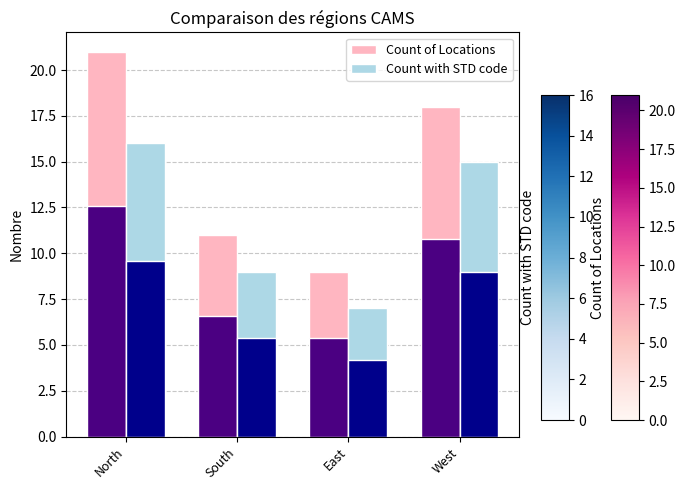

What is the label of the 3rd bar from the right?

South